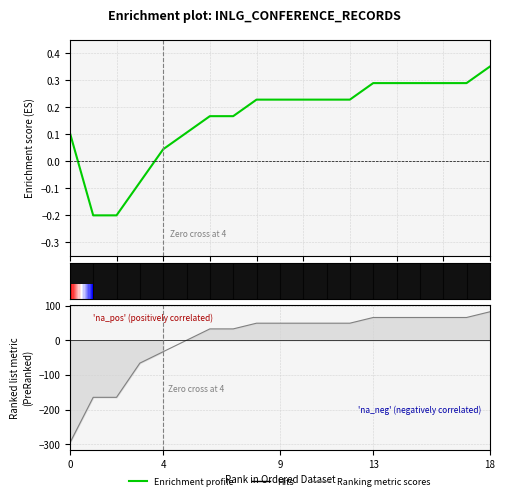

Is it true that Ranking metric scores equals 65.8 at 16?

True